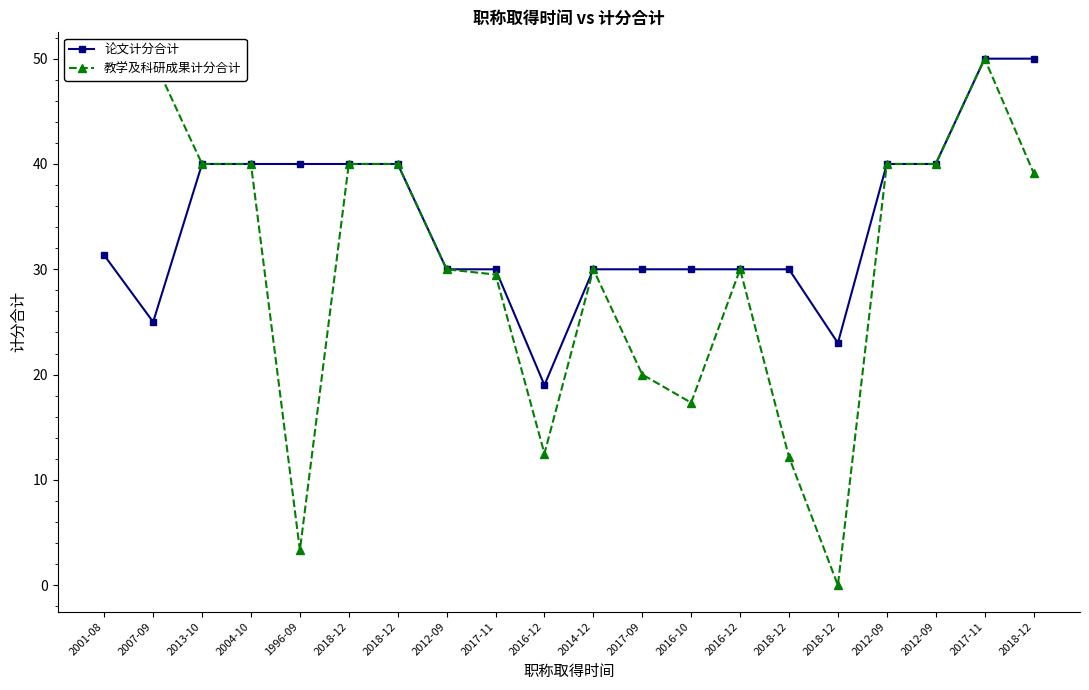

What is the difference between the 论文计分合计 values at 2017-11 and 2017-11?

20.0